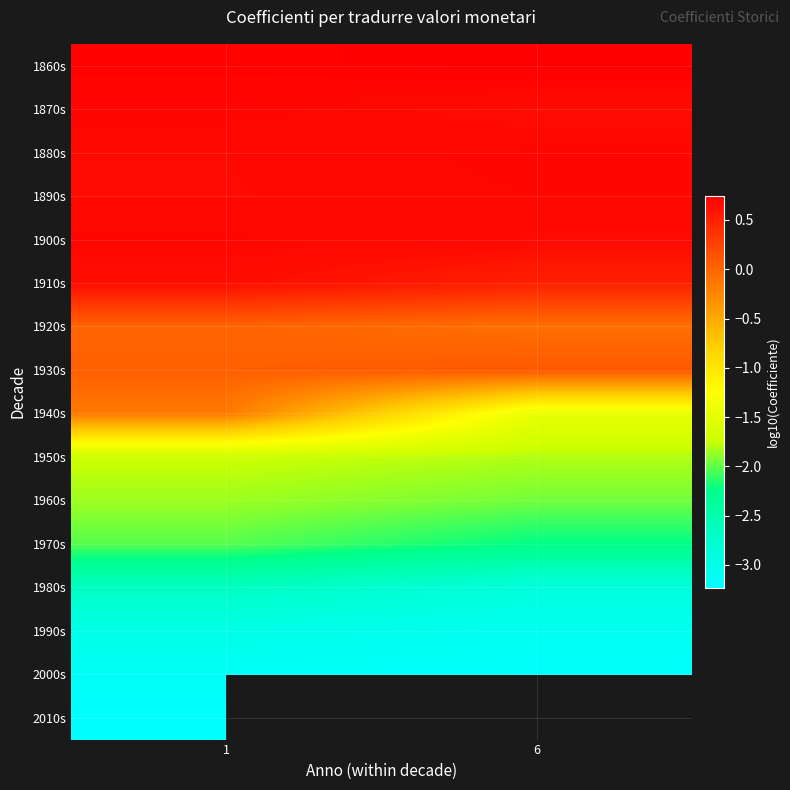

Between 6 and 1, which is larger?

6